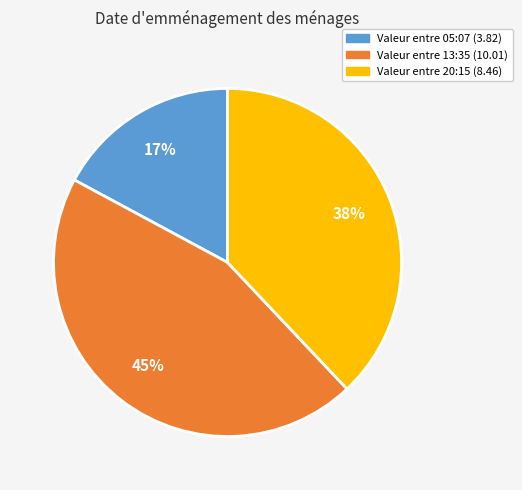

Count the number of slices in the pie.

3